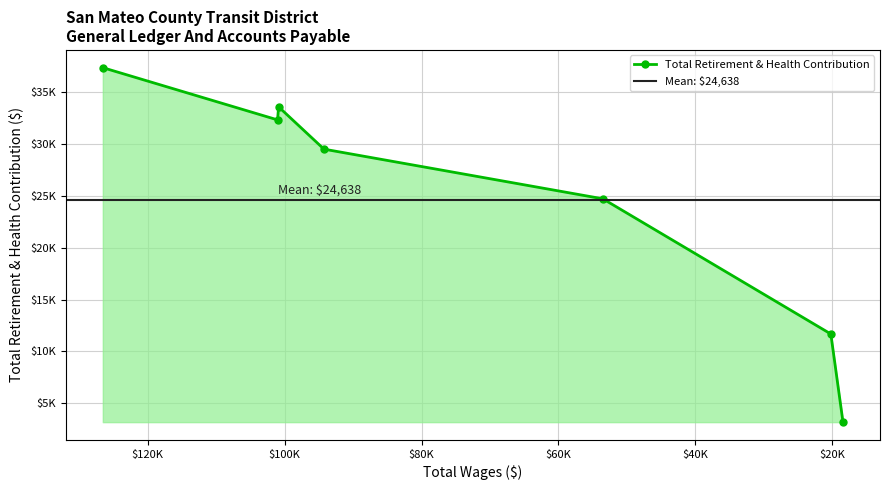

Reading right to left, extract all data points from this chart.

Accountant=3161	Accountant=11676	Administrative Accountant=24731	Accountant=29529	Senior Accountant=33616	Accountant=32355	Manager, General Ledger=37399